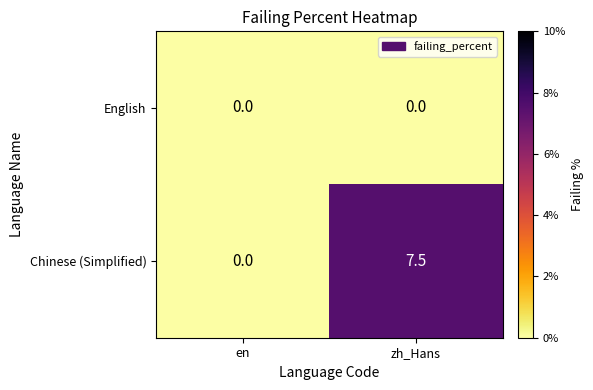

Reading left to right, transcribe all the data shown in this chart.

English: en=0.0	zh_Hans=0.0
Chinese (Simplified): en=0.0	zh_Hans=7.5